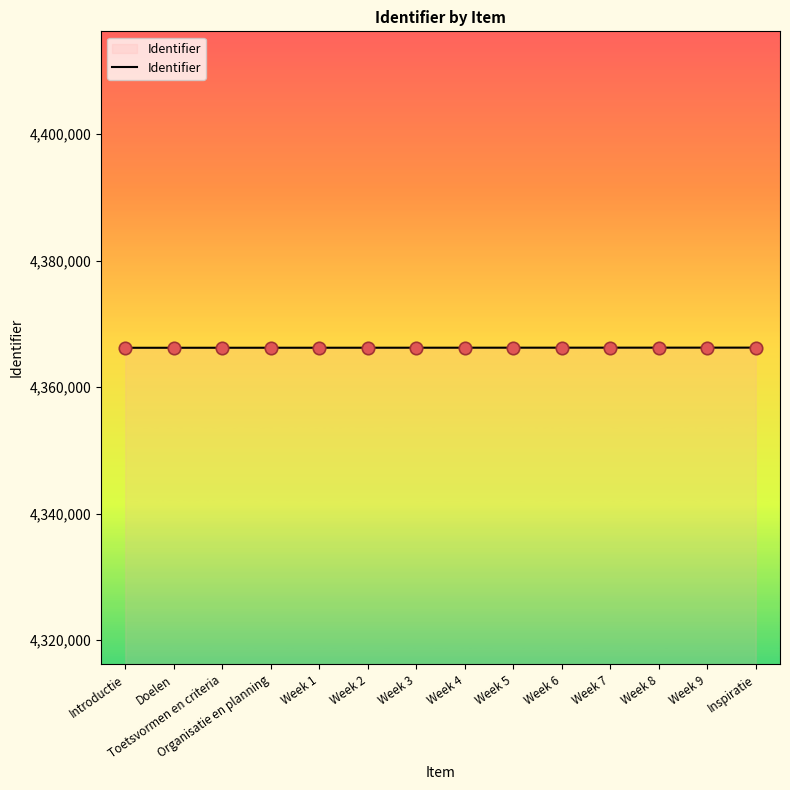

What is the change in value from Toetsvormen en criteria to Week 1?

+3